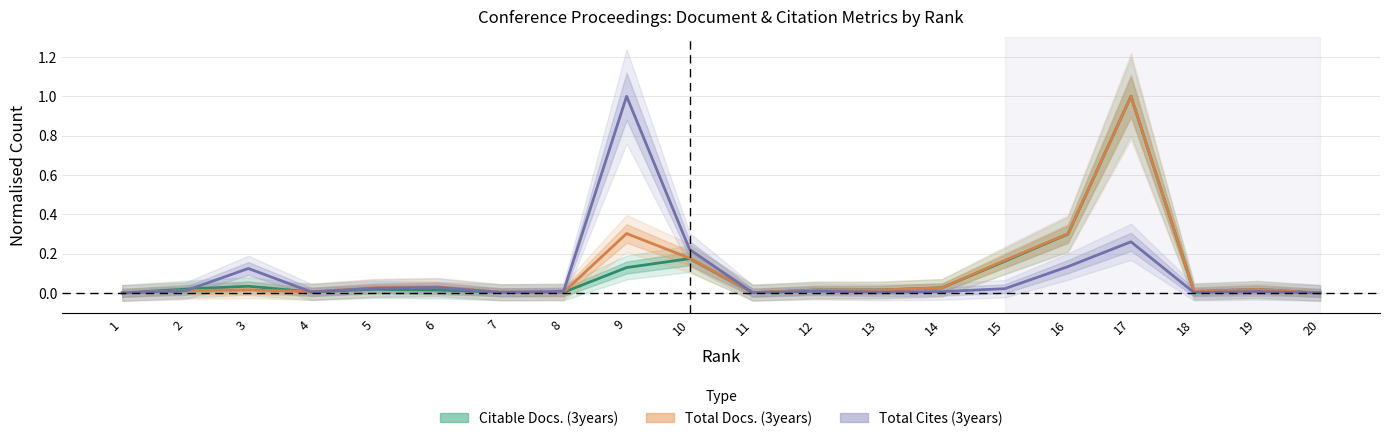

How many lines are shown in the chart?

3